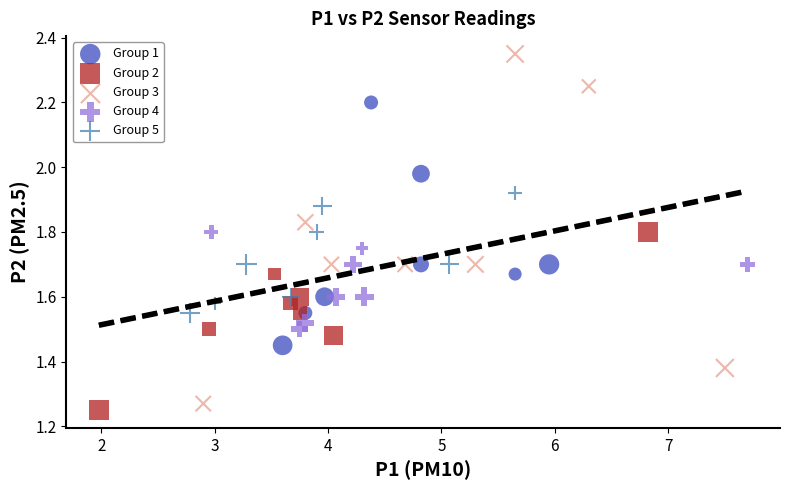

Which series contains the highest Y value?

Group 3